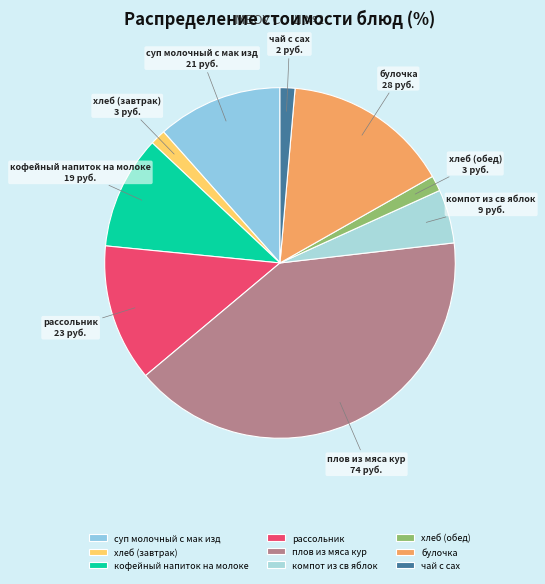

The плов из мяса кур slice represents 32% of the pie. True or false?

False